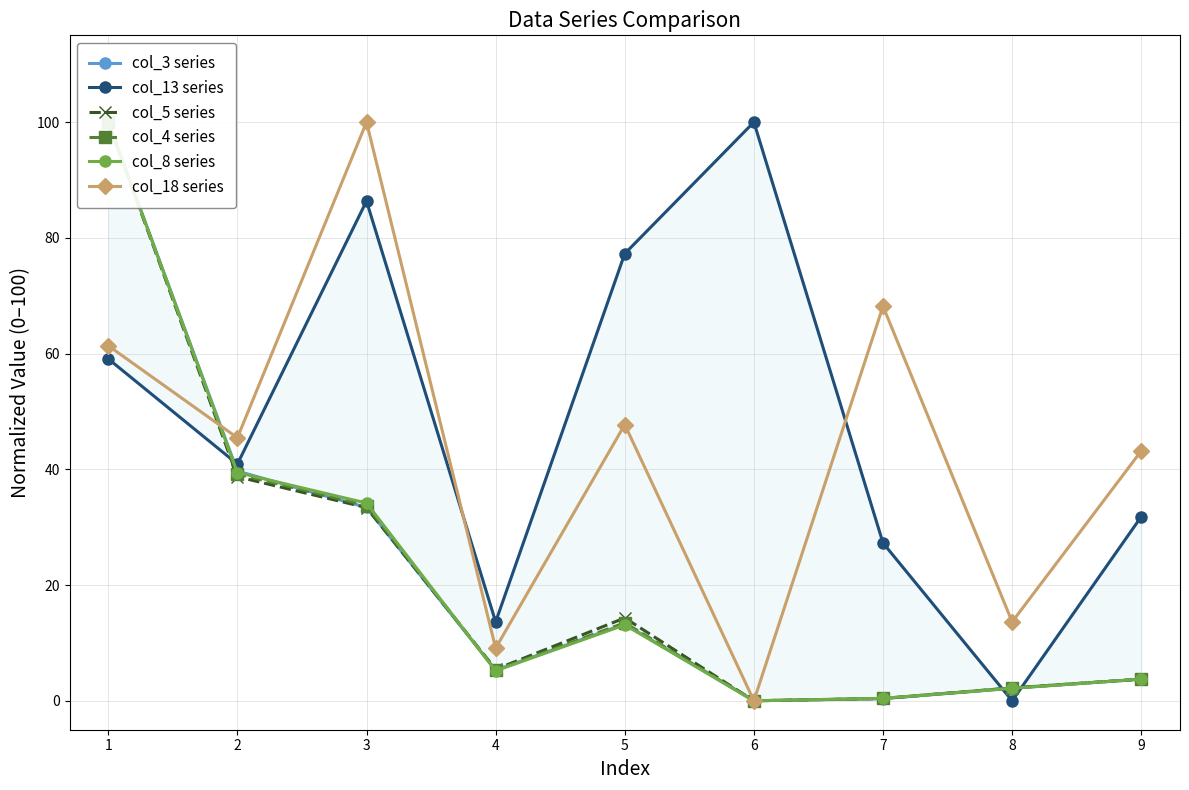

Which series has the largest range (max minus min)?

col_3 series